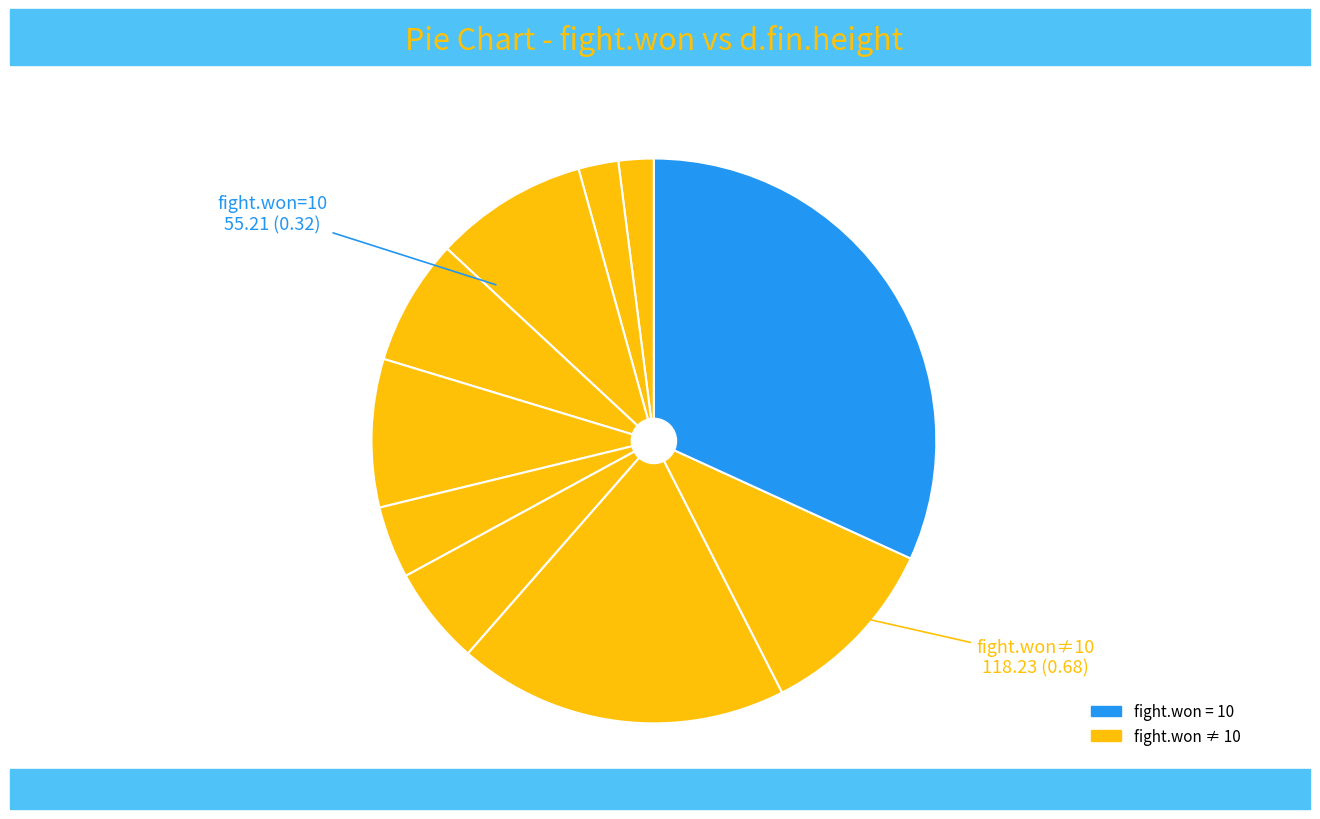

How many segments does this pie chart have?

10